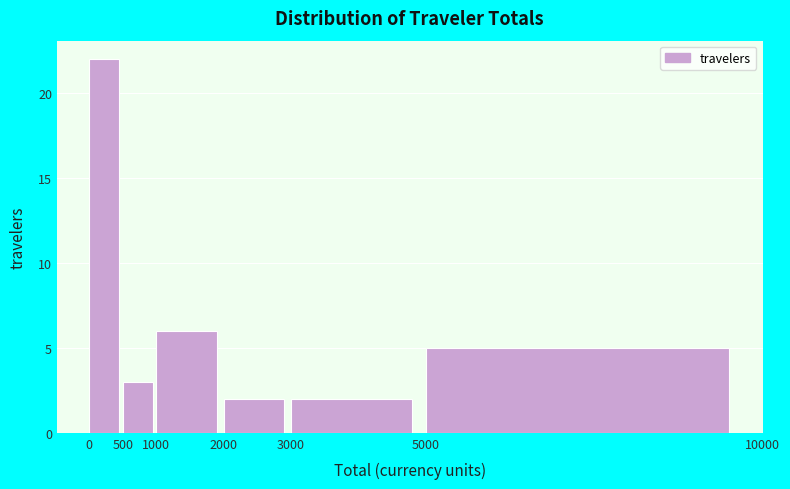

How tall is the bar that spans 2000 to 3000 on the x-axis? The values are not printed on the chart, so give them approximately, as read against the axis.

2